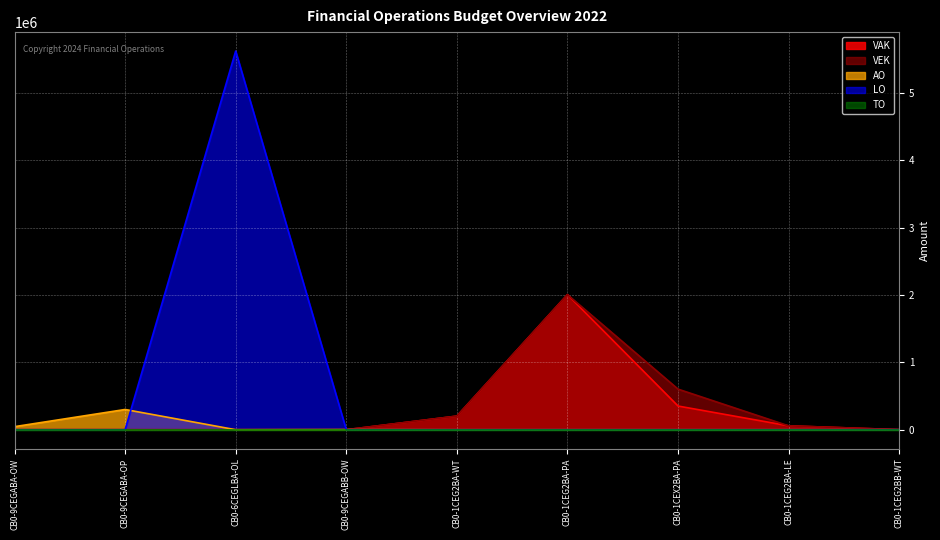

How many times do AO and LO cross each other?

2